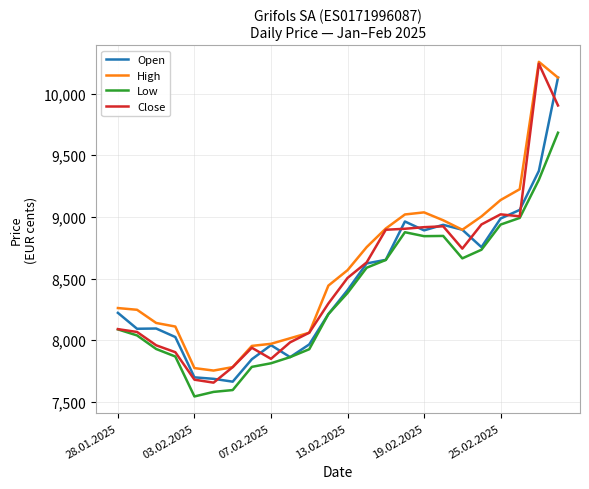

How many lines are shown in the chart?

4